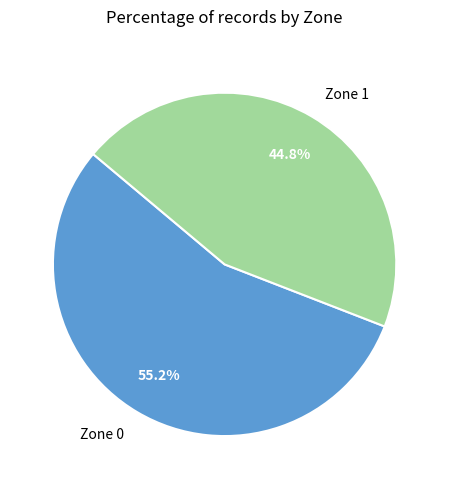

The Zone 0 slice represents 55% of the pie. True or false?

True